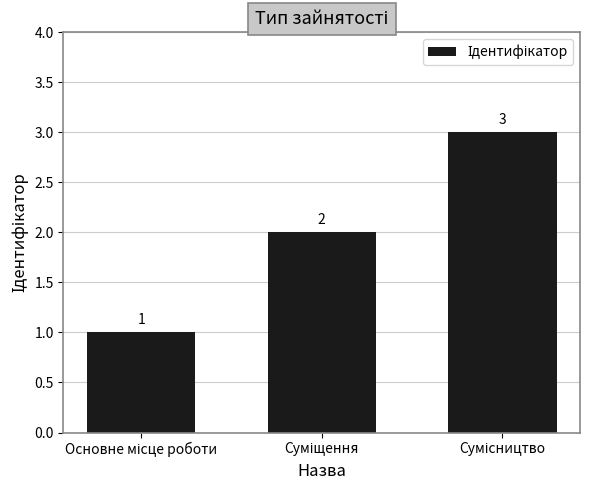

What is the sum of all values?

6